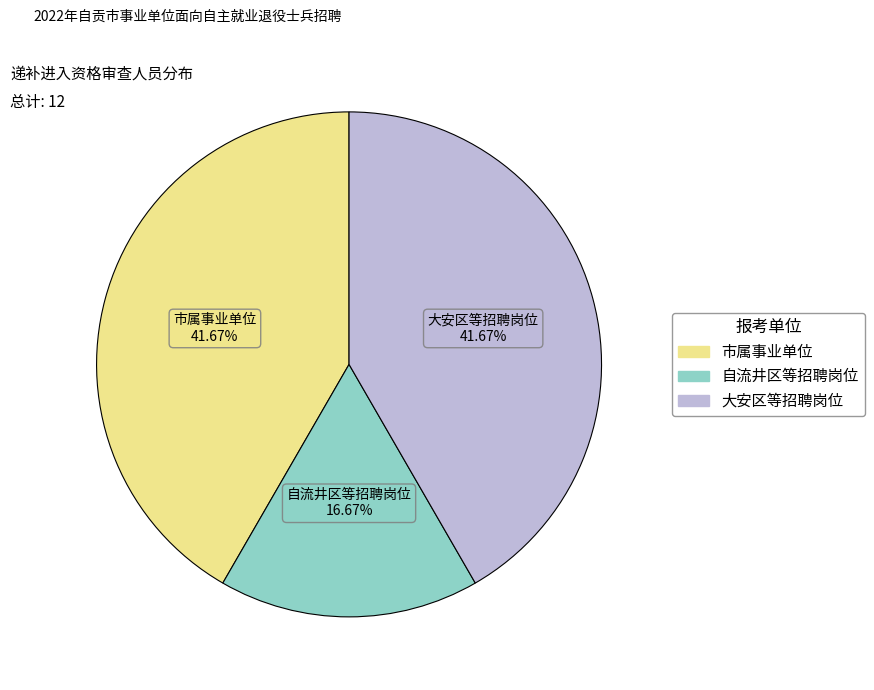

Is there a majority slice in this chart?

No